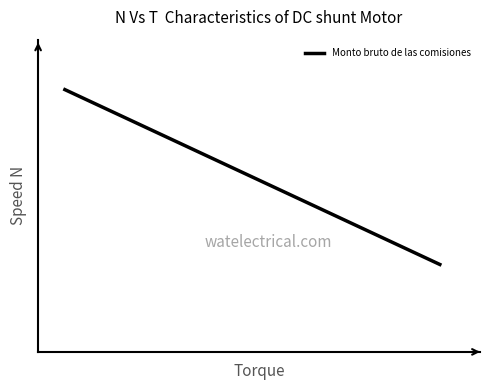

Does the chart have visible grid lines?

No